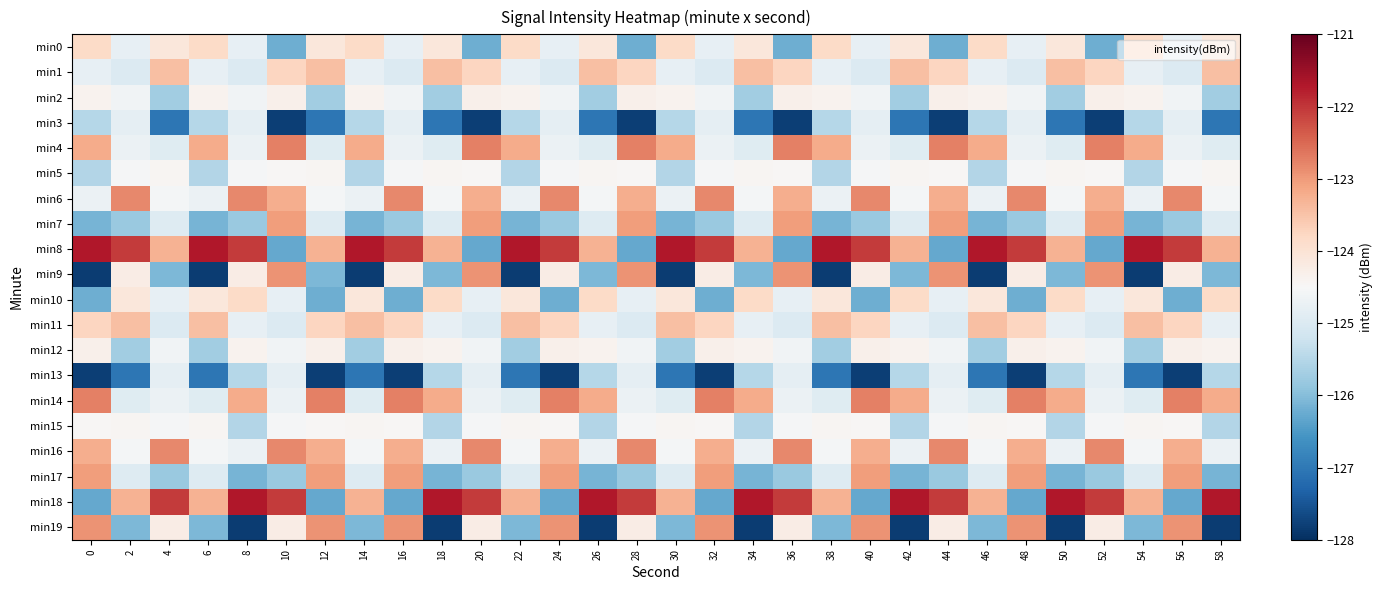

How many distinct data groups are displayed?

20